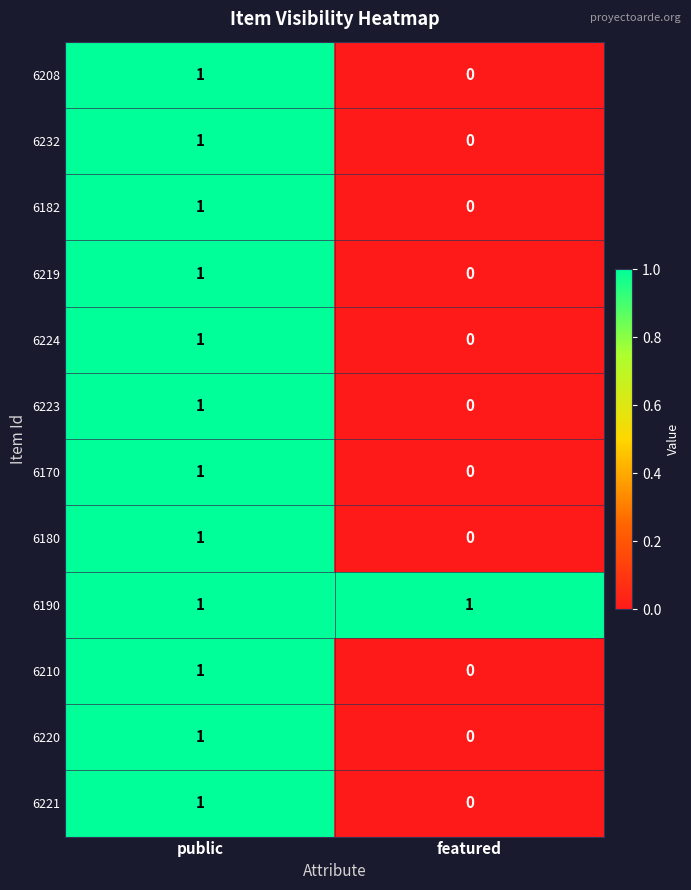

Reading right to left, extract all data points from this chart.

6208: 0	1
6232: 0	1
6182: 0	1
6219: 0	1
6224: 0	1
6223: 0	1
6170: 0	1
6180: 0	1
6190: 1	1
6210: 0	1
6220: 0	1
6221: 0	1